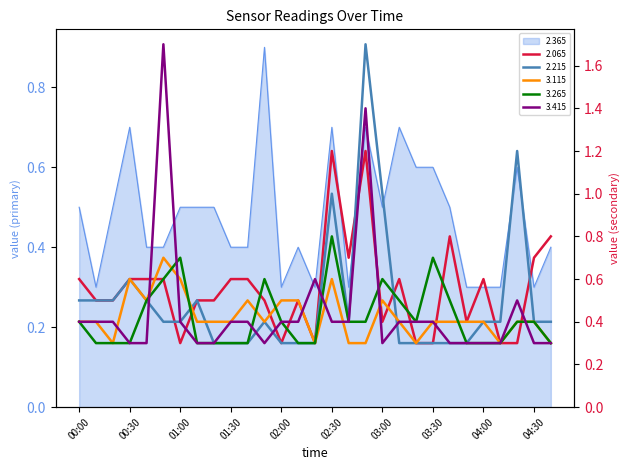

What is the difference between the 3.415 values at 00:10 and 03:00?

0.1